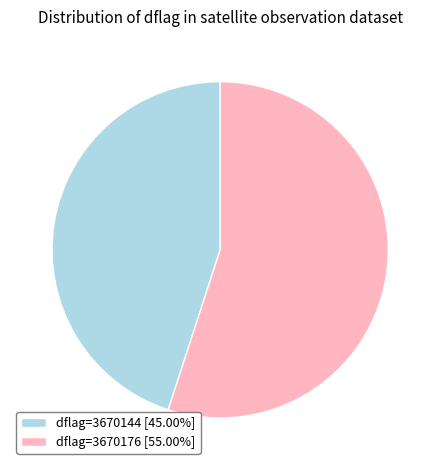

Is the sum of dflag=3670144 [45.00%] and dflag=3670176 [55.00%] greater than half?

Yes